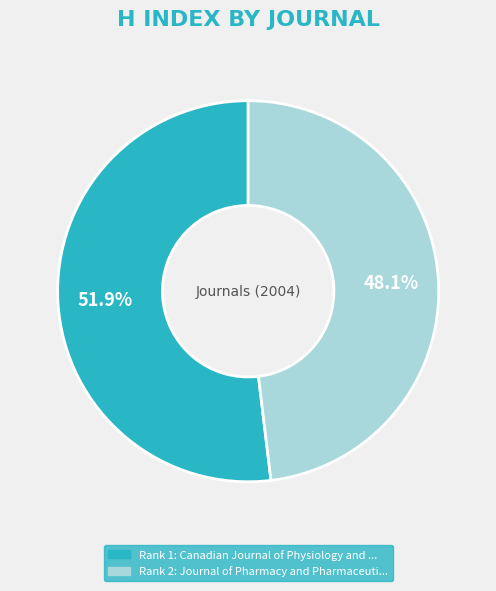

Is there any slice that represents more than half of the pie?

Yes